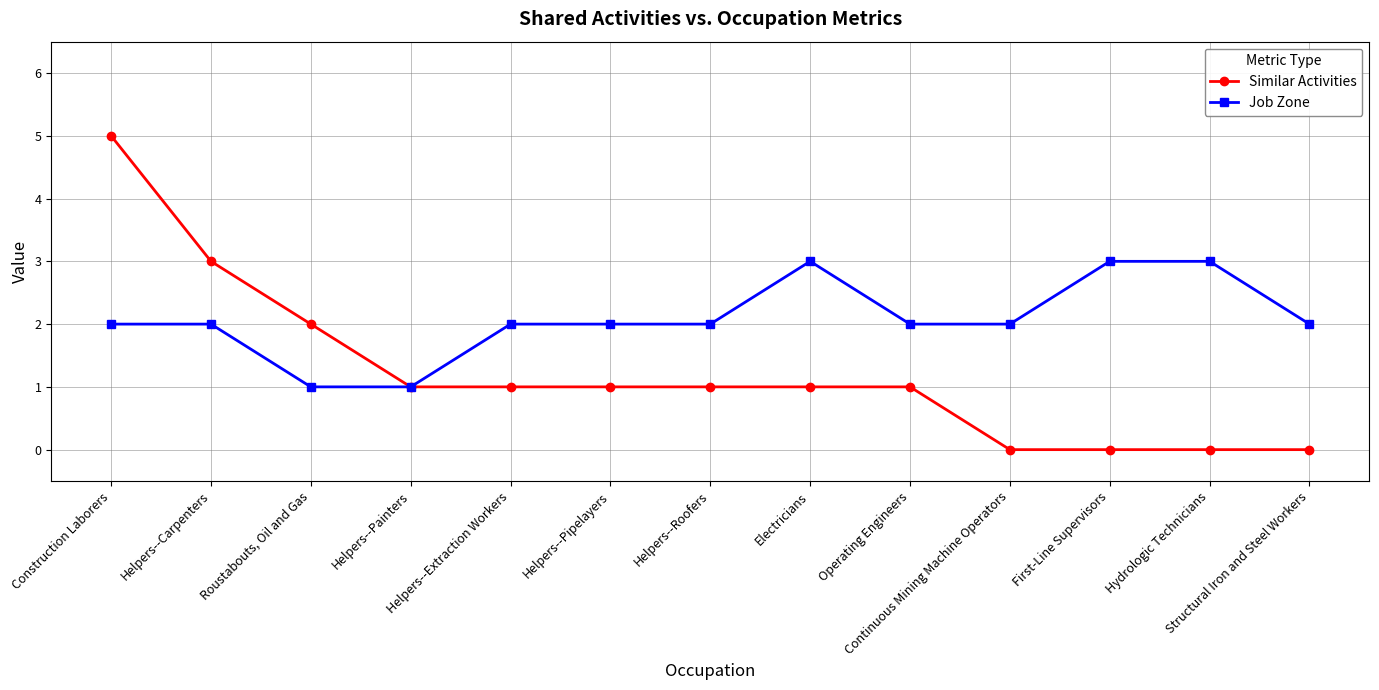

What is the average value of the Job Zone series?

2